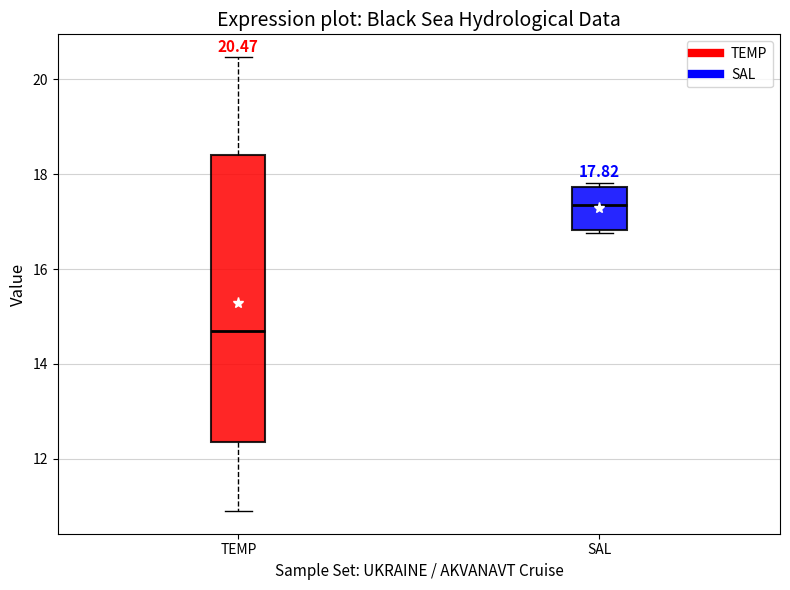

Which box has the lowest median line?

TEMP